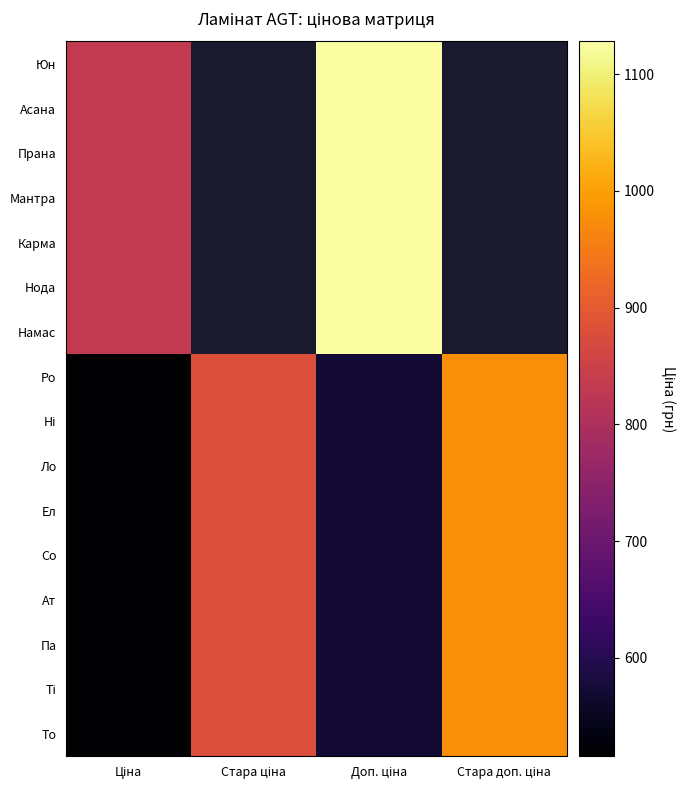

What is the highest value of the Юн series?

1128.0